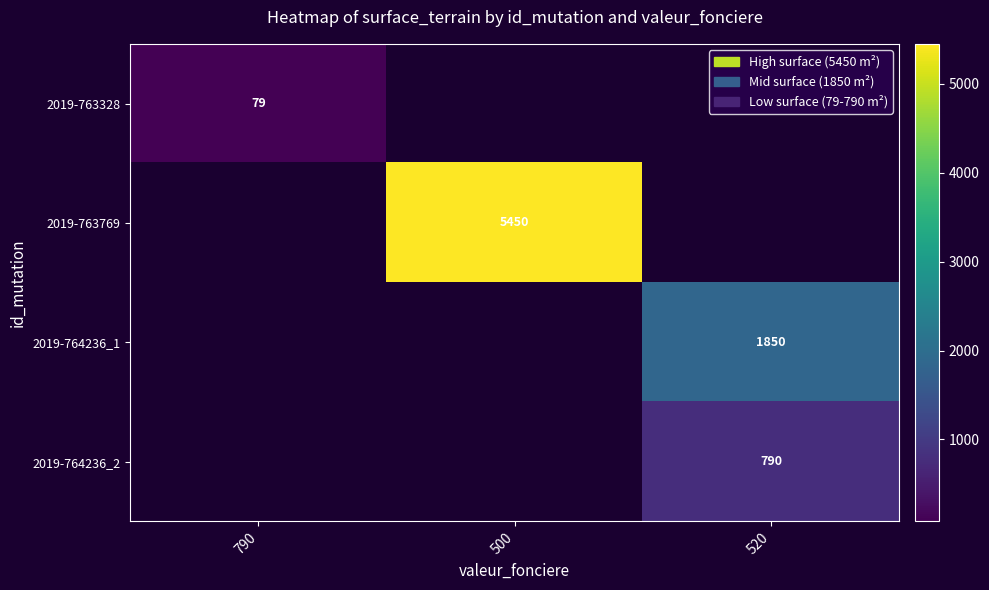

True or false: 2019-764236_2 has a value of 1311 at 520.

False